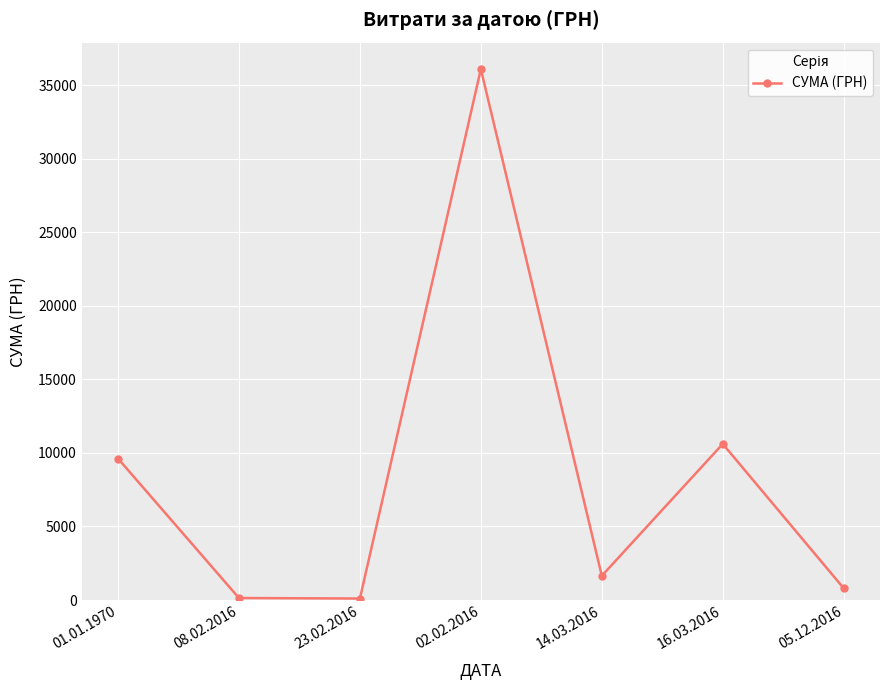

What is the sum of the values at 02.02.2016 and 16.03.2016?

46713.8